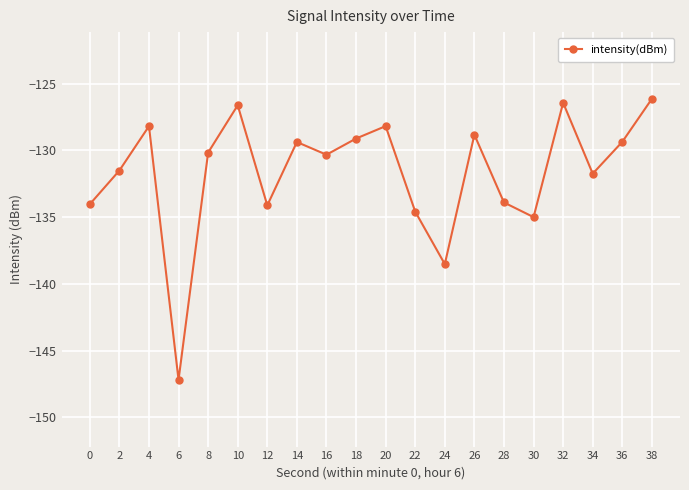

Between 22 and 20, which is larger?

20